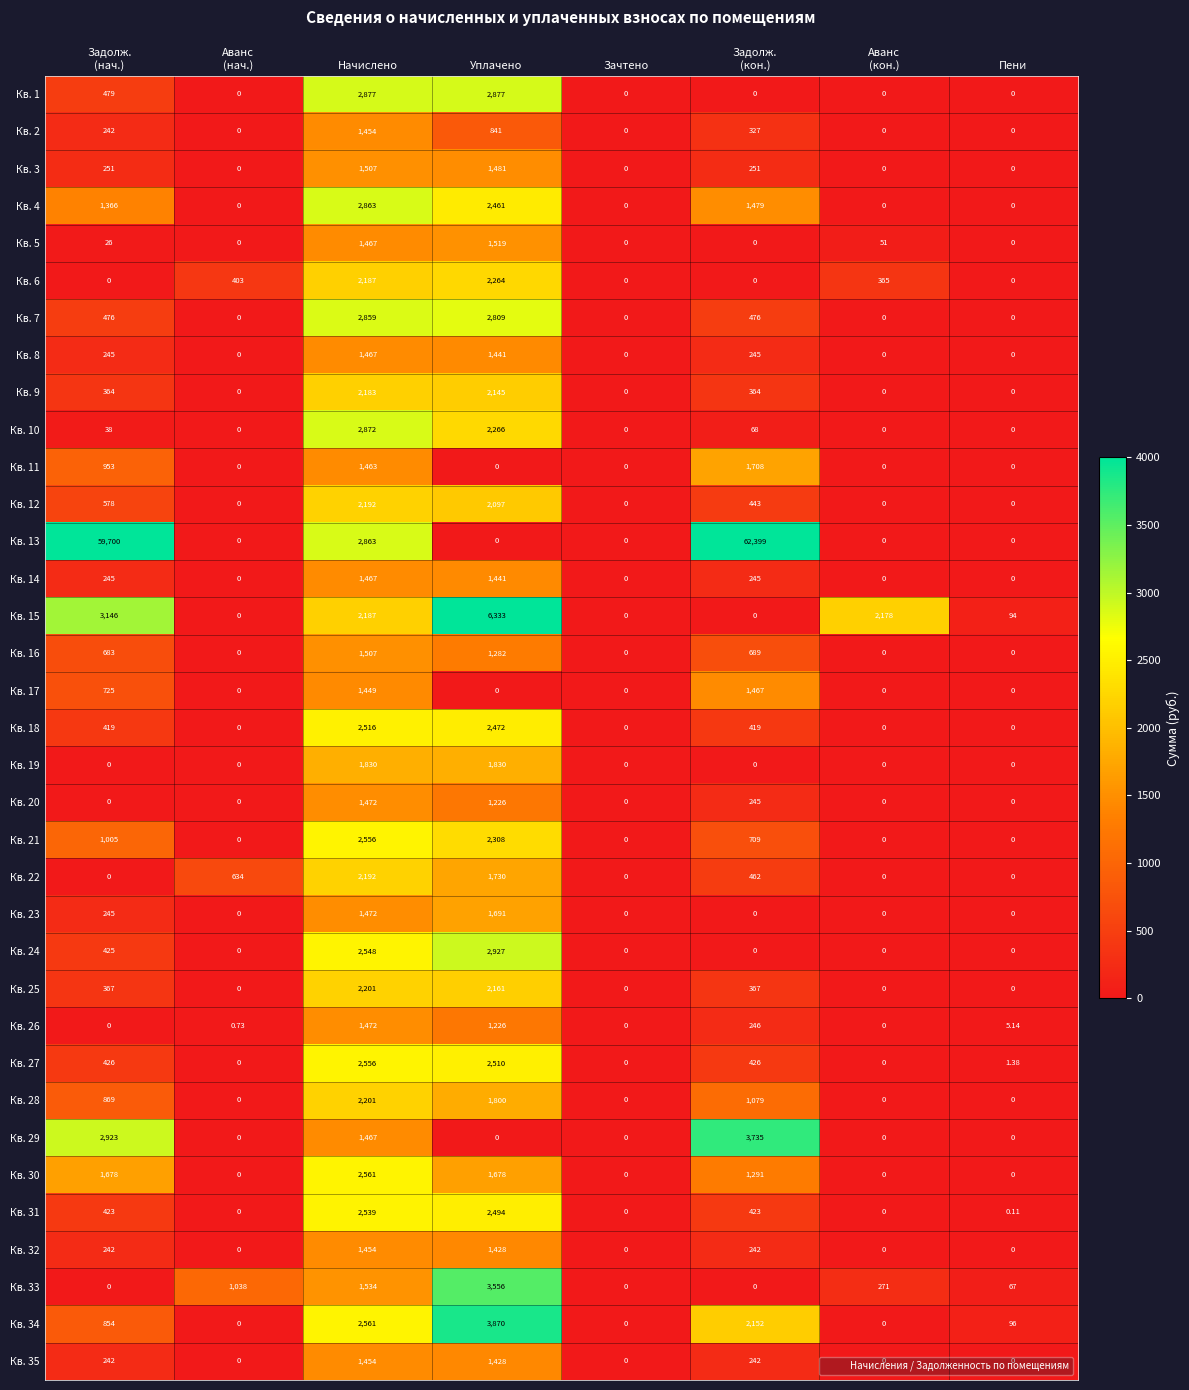

At which label does Кв. 12 reach its peak?

Начислено